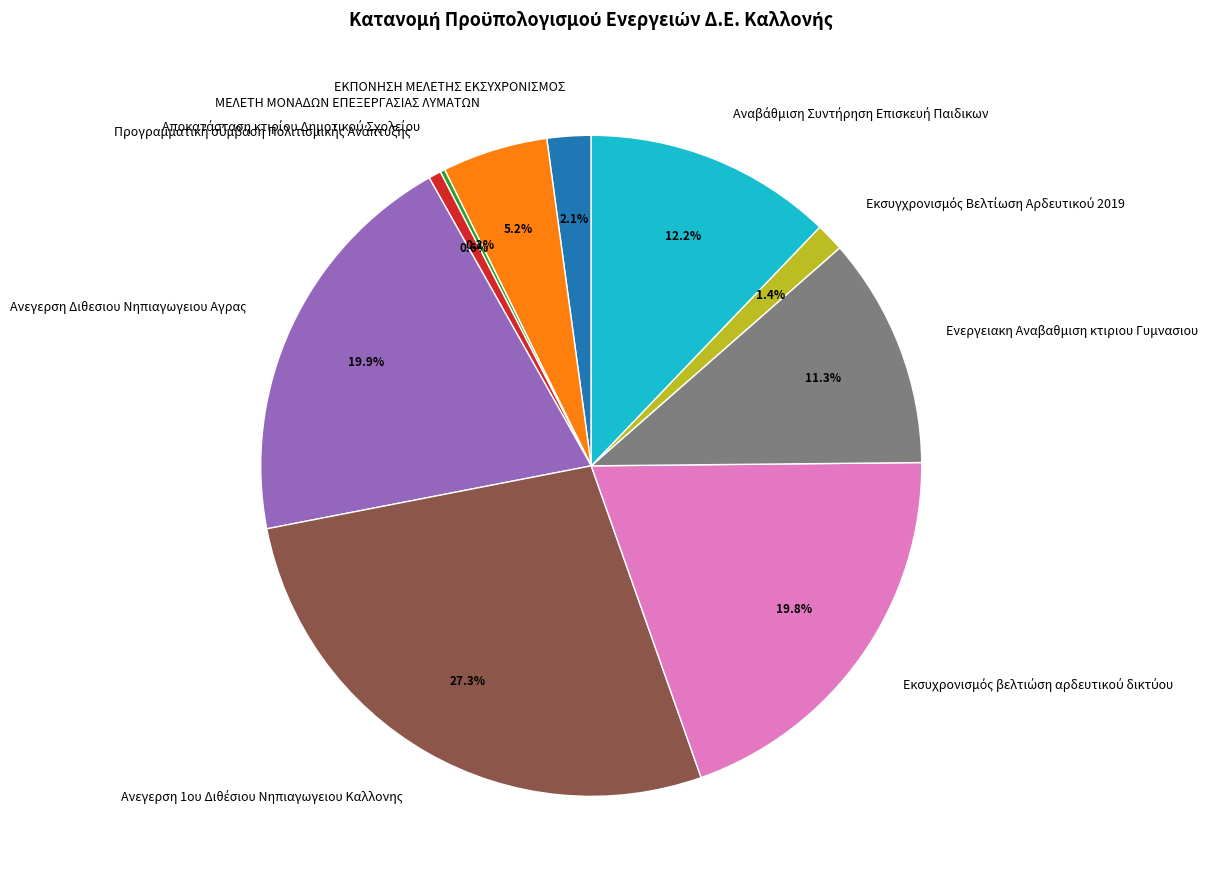

Is there a majority slice in this chart?

No